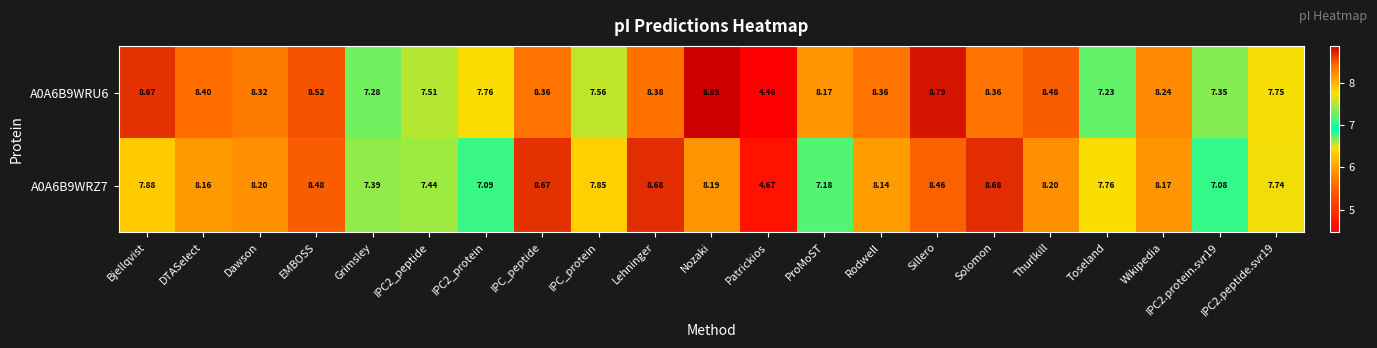

At which category is the sum across all series the highest?

Sillero